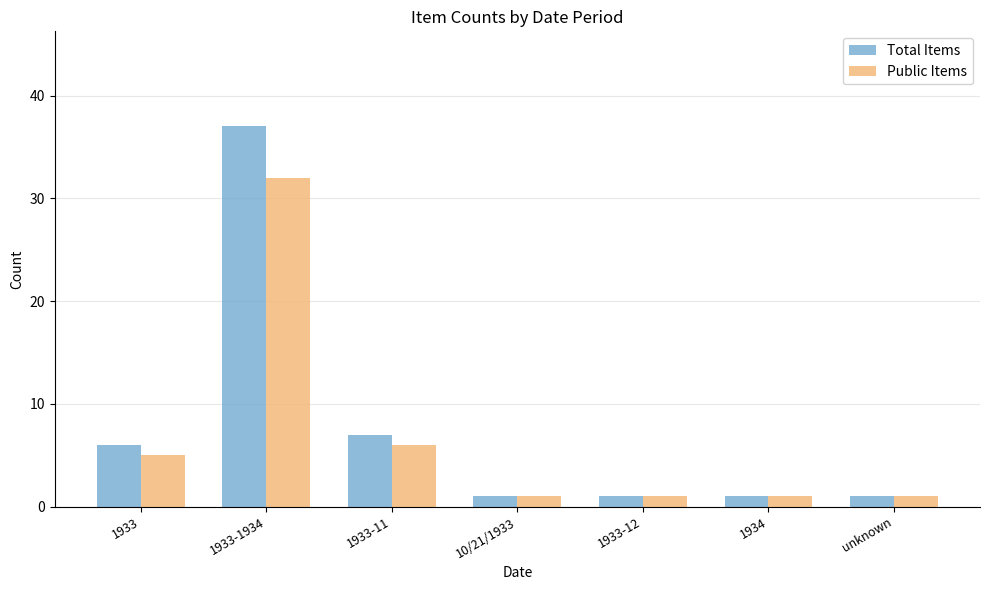

List the series in order of their overall mean, lowest first.

Public Items, Total Items